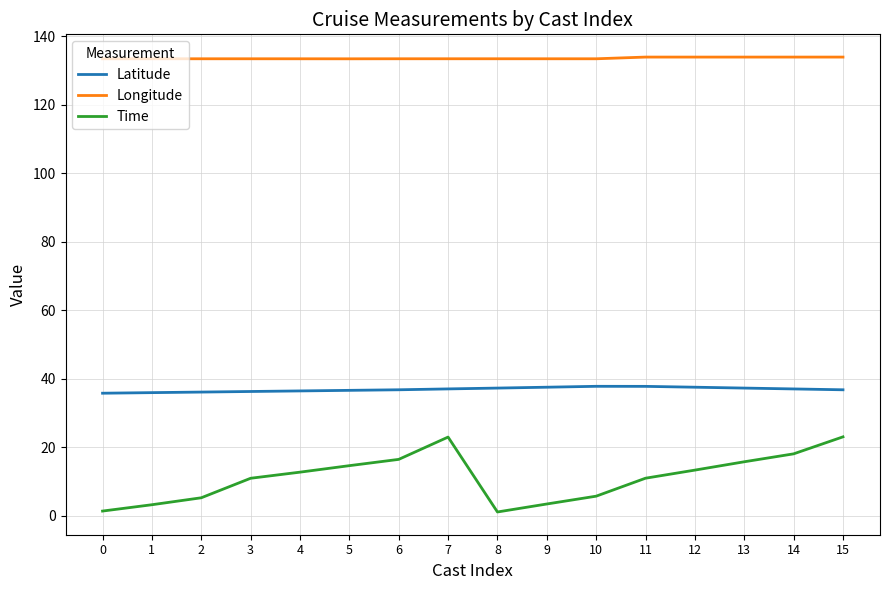

List the series in order of their peak value, lowest first.

Time, Latitude, Longitude